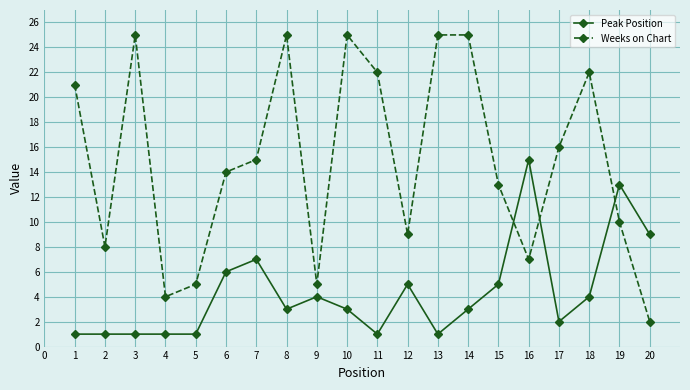

What is the difference between the Peak Position values at 7 and 6?

1